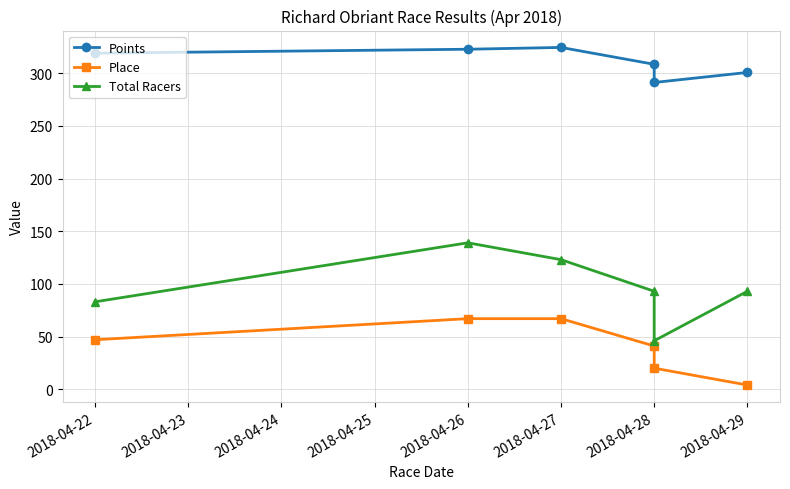

Is the value of Place at 2018-04-26 greater than the value of Points at 2018-04-28?

No